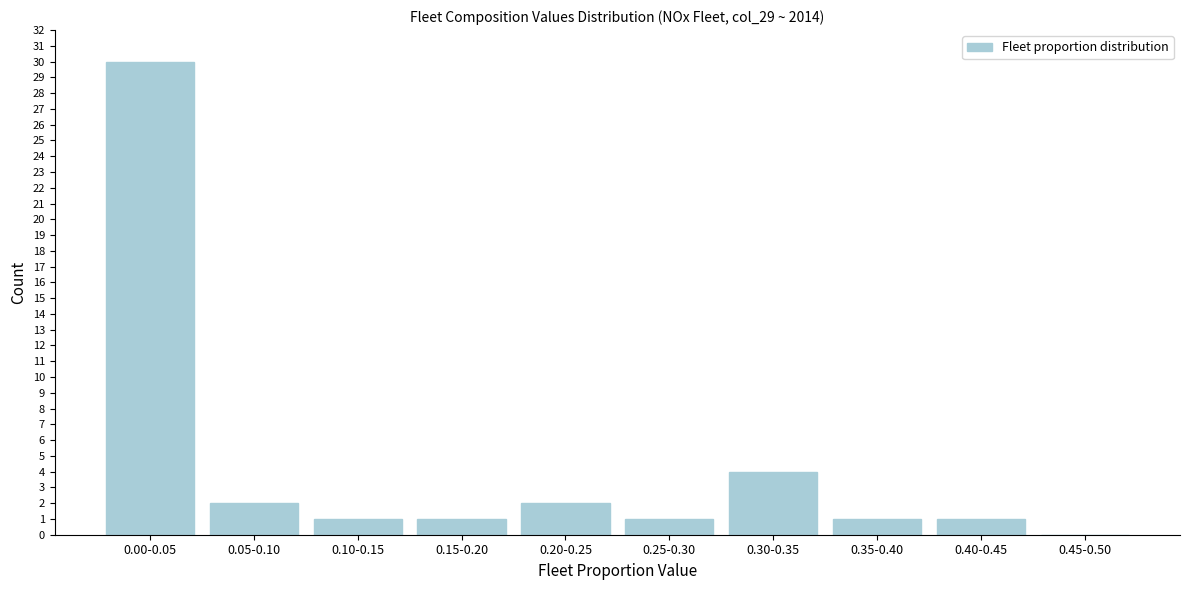

Reading left to right, what are all the values shown in this chart?

0.00-0.05=30	0.05-0.10=2	0.10-0.15=1	0.15-0.20=1	0.20-0.25=2	0.25-0.30=1	0.30-0.35=4	0.35-0.40=1	0.40-0.45=1	0.45-0.50=0